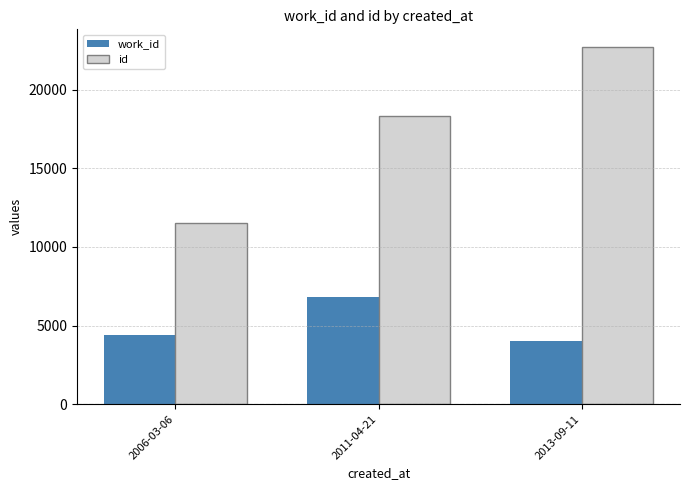

At how many categories does at least one series exceed 11816?

2